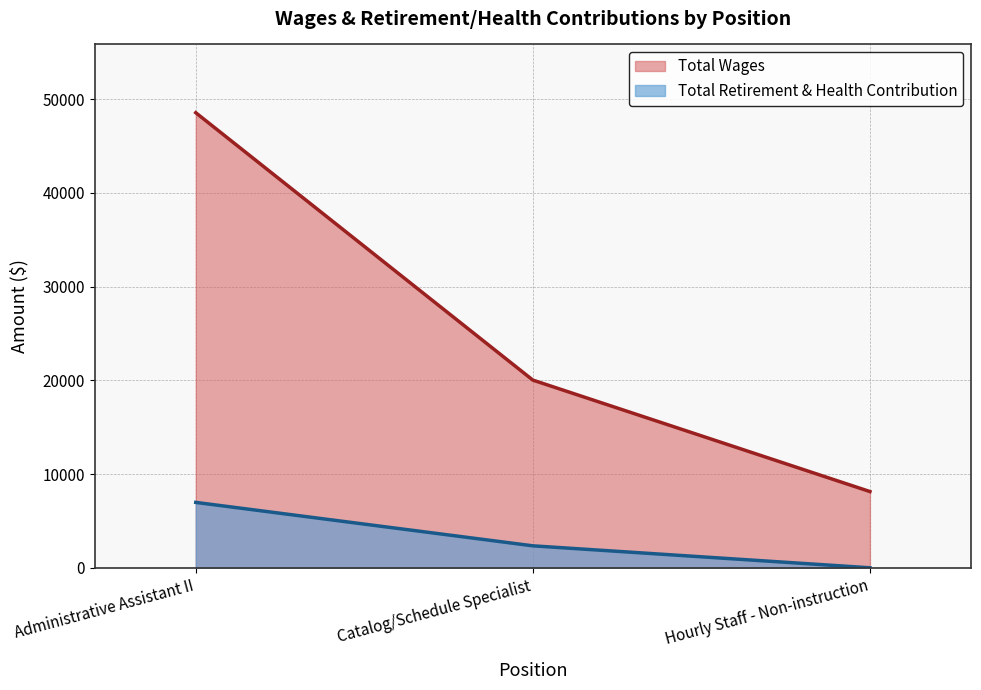

Reading left to right, transcribe all the data shown in this chart.

Total Wages: Administrative Assistant II=48569	Catalog/Schedule Specialist=20030	Hourly Staff - Non-instruction=8135
Total Retirement & Health Contribution: Administrative Assistant II=6979	Catalog/Schedule Specialist=2343	Hourly Staff - Non-instruction=0